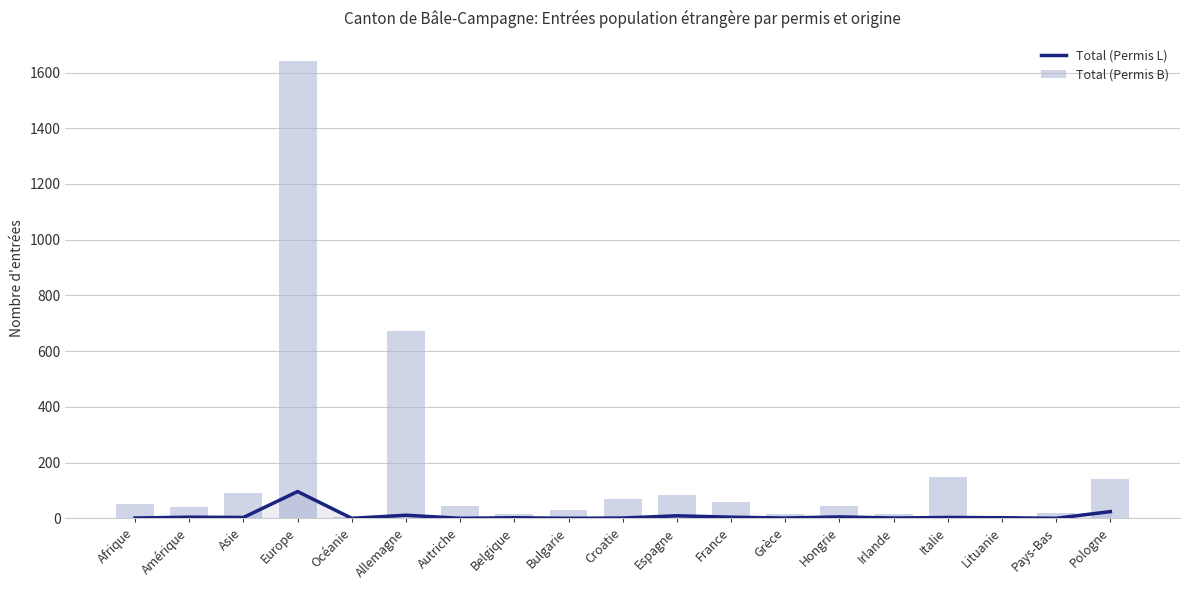

Which has a higher value, Italie or Bulgarie?

Italie